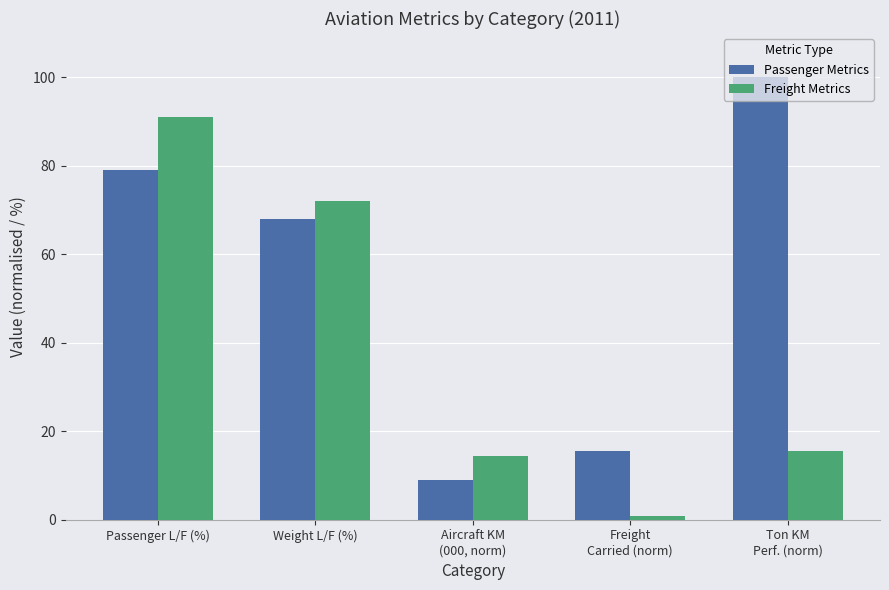

How many values in the Freight Metrics series are below 15?

2